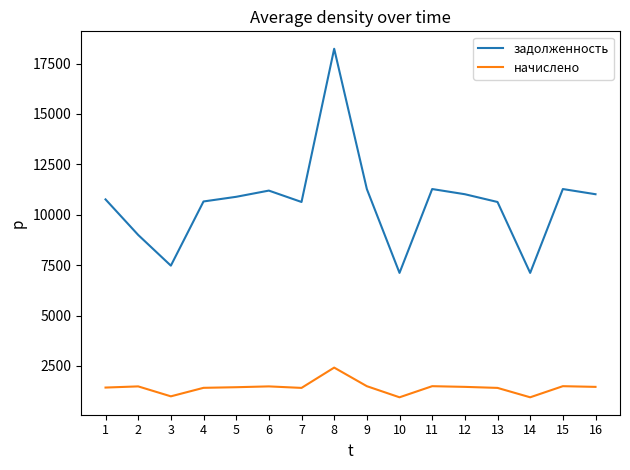

Rank the series by their average value, from lowest to highest.

начислено, задолженность